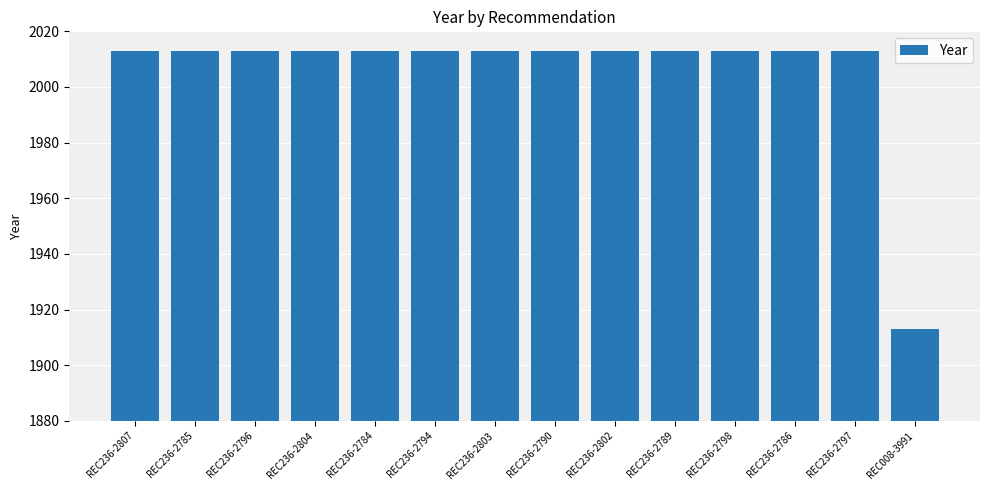

The value at REC236-2798 is 1117. True or false?

False